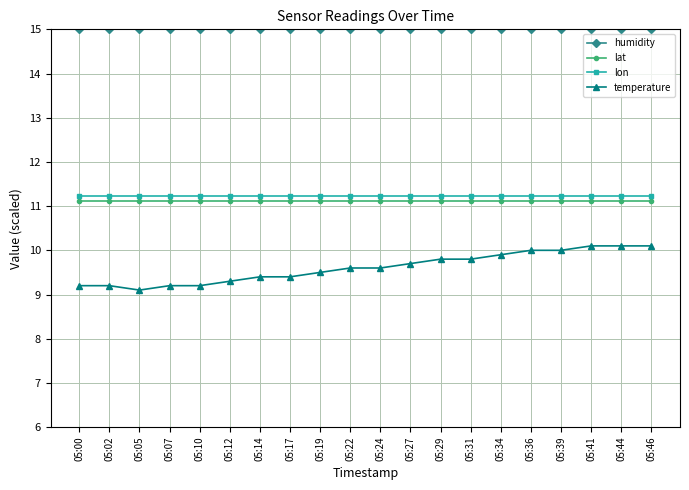

True or false: temperature and lat intersect in this chart.

False